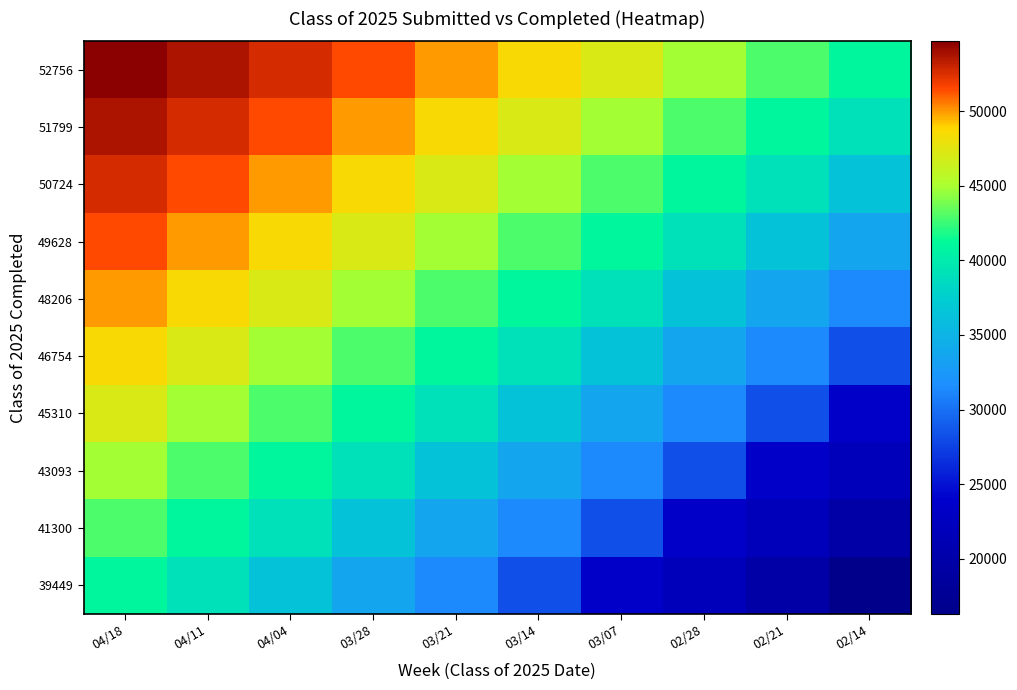

Reading left to right, what are all the values shown in this chart?

52756: 04/18=54665	04/11=53671	04/04=52606	03/28=51417	03/21=50000	03/14=48529	03/07=47058	02/28=44793	02/21=42919	02/14=41034
51799: 04/18=53671	04/11=52606	04/04=51417	03/28=50000	03/21=48529	03/14=47058	03/07=44793	02/28=42919	02/21=41034	02/14=39047
50724: 04/18=52606	04/11=51417	04/04=50000	03/28=48529	03/21=47058	03/14=44793	03/07=42919	02/28=41034	02/21=39047	02/14=36522
49628: 04/18=51417	04/11=50000	04/04=48529	03/28=47058	03/21=44793	03/14=42919	03/07=41034	02/28=39047	02/21=36522	02/14=33778
48206: 04/18=50000	04/11=48529	04/04=47058	03/28=44793	03/21=42919	03/14=41034	03/07=39047	02/28=36522	02/21=33778	02/14=31409
46754: 04/18=48529	04/11=47058	04/04=44793	03/28=42919	03/21=41034	03/14=39047	03/07=36522	02/28=33778	02/21=31409	02/14=28179
45310: 04/18=47058	04/11=44793	04/04=42919	03/28=41034	03/21=39047	03/14=36522	03/07=33778	02/28=31409	02/21=28179	02/14=23613
43093: 04/18=44793	04/11=42919	04/04=41034	03/28=39047	03/21=36522	03/14=33778	03/07=31409	02/28=28179	02/21=23613	02/14=21901
41300: 04/18=42919	04/11=41034	04/04=39047	03/28=36522	03/21=33778	03/14=31409	03/07=28179	02/28=23613	02/21=21901	02/14=19511
39449: 04/18=41034	04/11=39047	04/04=36522	03/28=33778	03/21=31409	03/14=28179	03/07=23613	02/28=21901	02/21=19511	02/14=16330